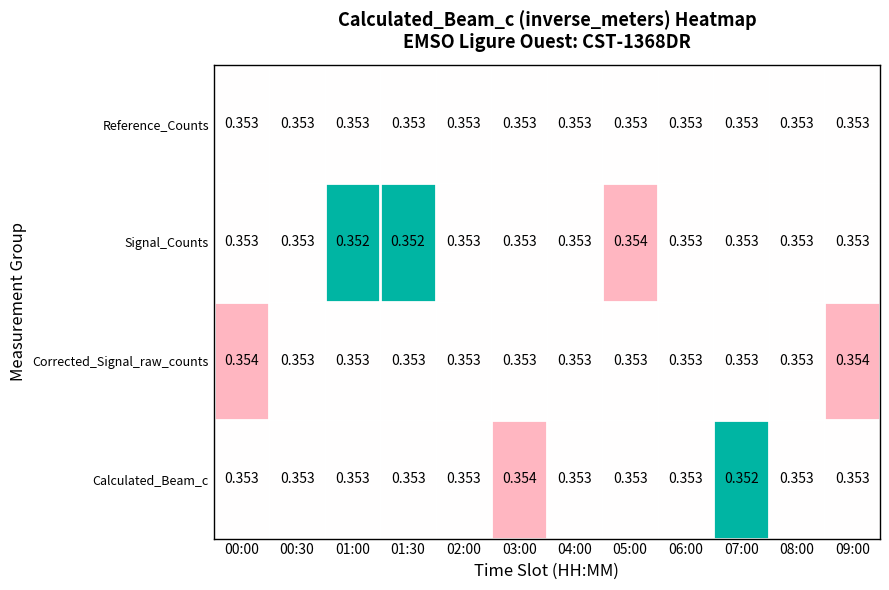

Between 01:30 and 08:00, which series saw the biggest shift?

Signal_Counts